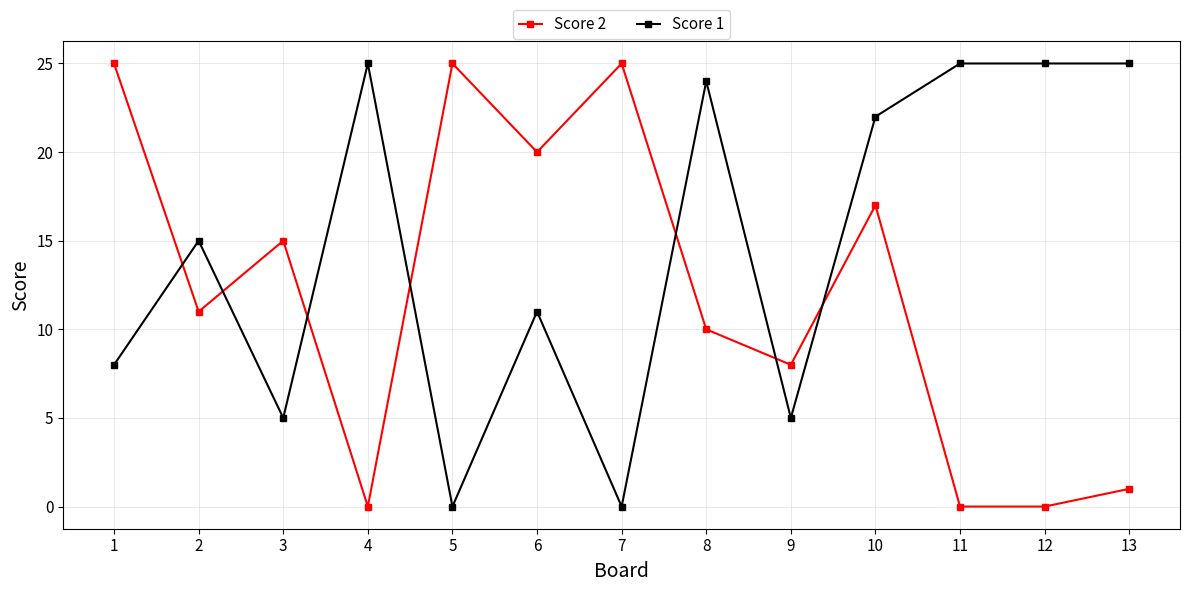

What is the sum of all Score 2 values?

157